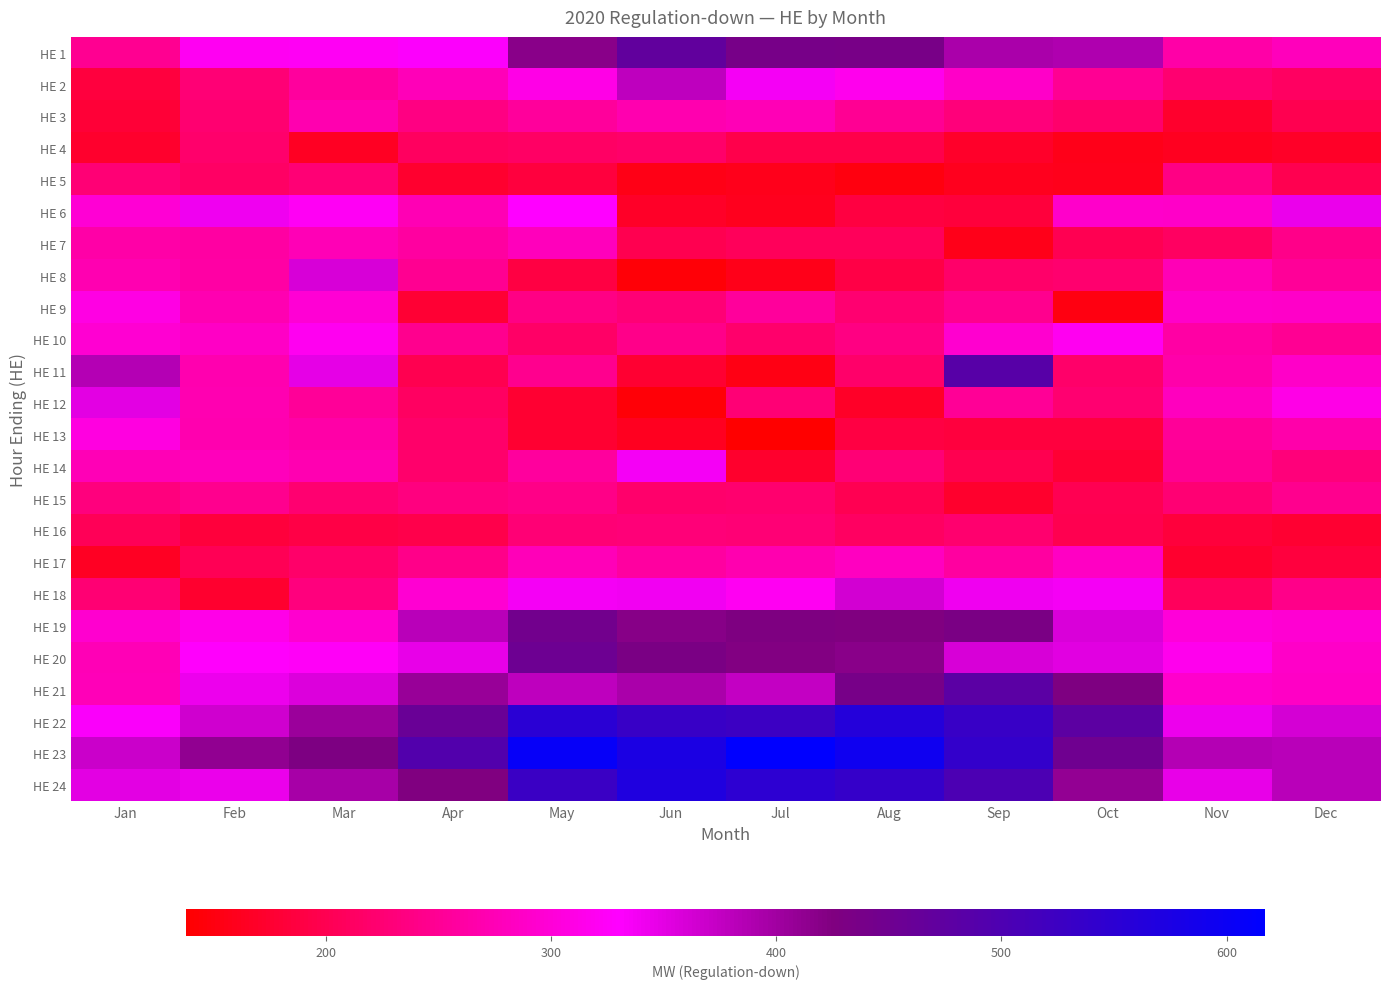

At how many categories does at least one series exceed 386?

9